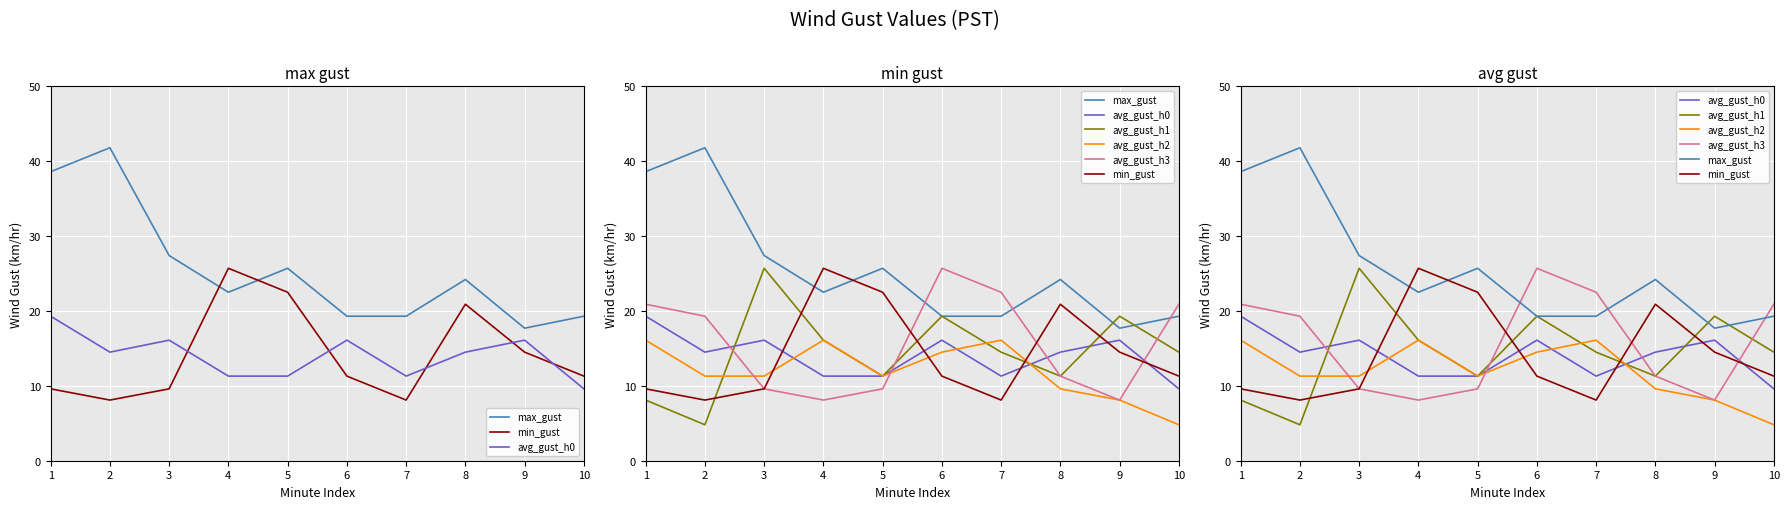

Which series changed the most between 5 and 10?

avg_gust_h3